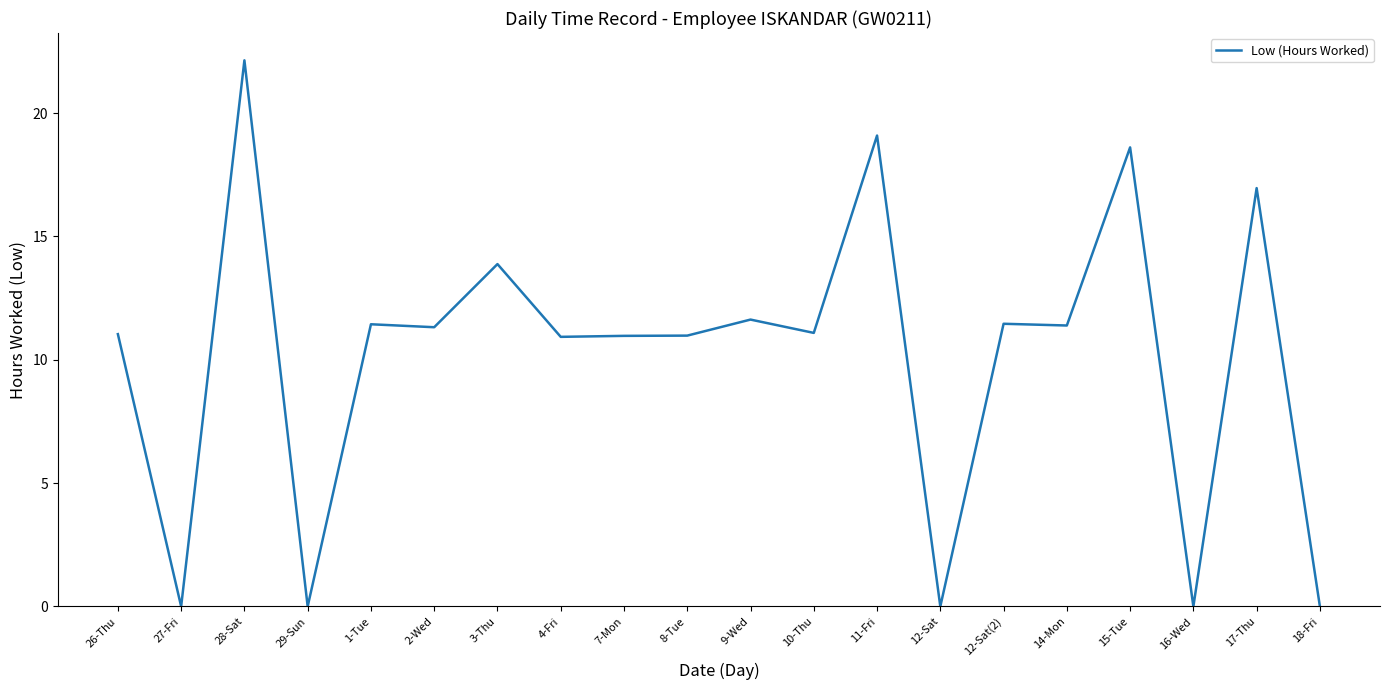

The value at 9-Wed is 15.5. True or false?

False